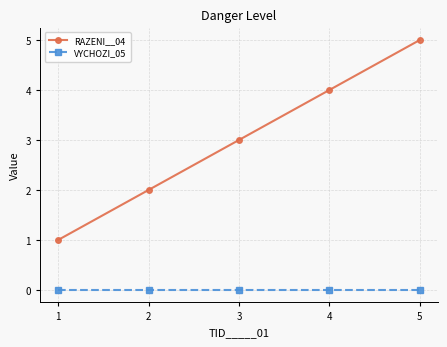

True or false: RAZENI__04 and VYCHOZI_05 intersect in this chart.

False